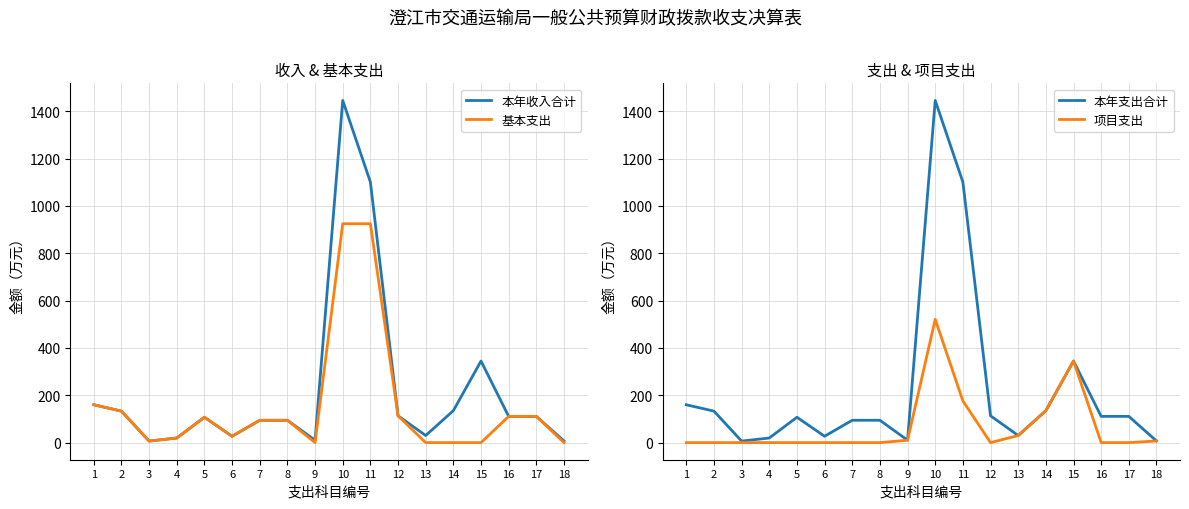

True or false: 本年收入合计 has a value of 107.2 at 5.

True